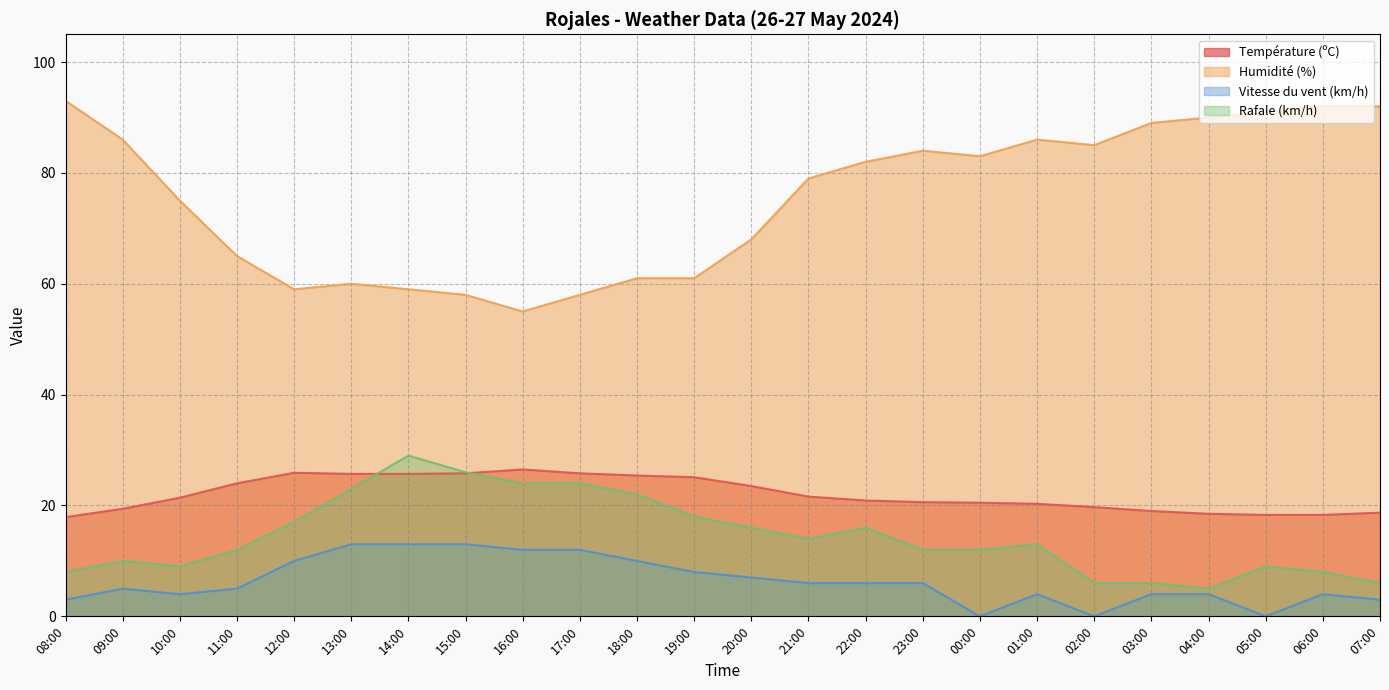

Where does the Humidité (%) series first go above 82?

08:00